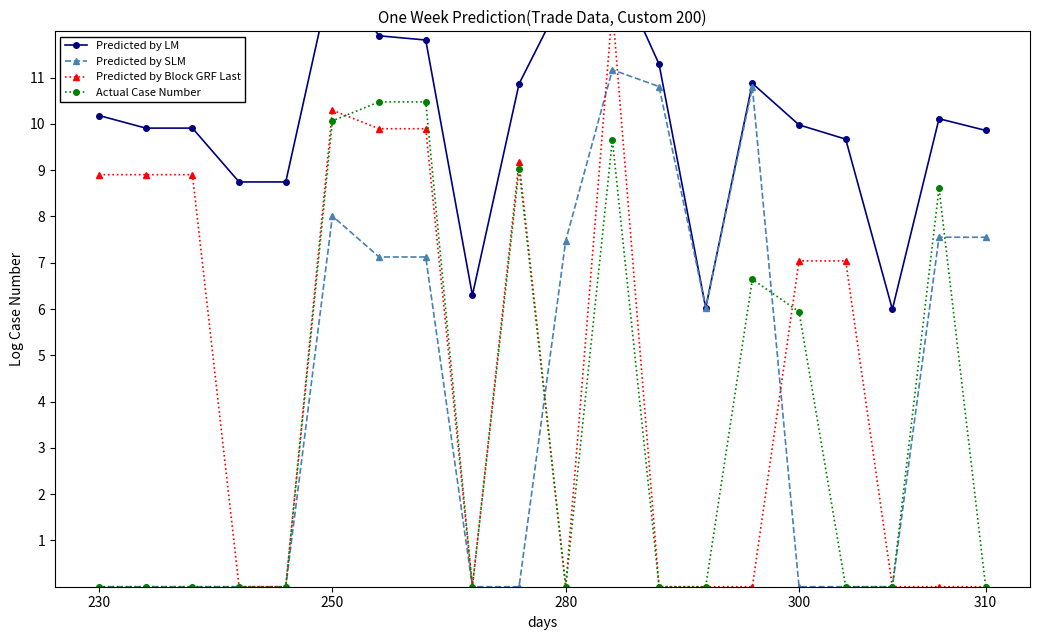

True or false: Predicted by SLM has more than 2 points higher than both neighbors.

True